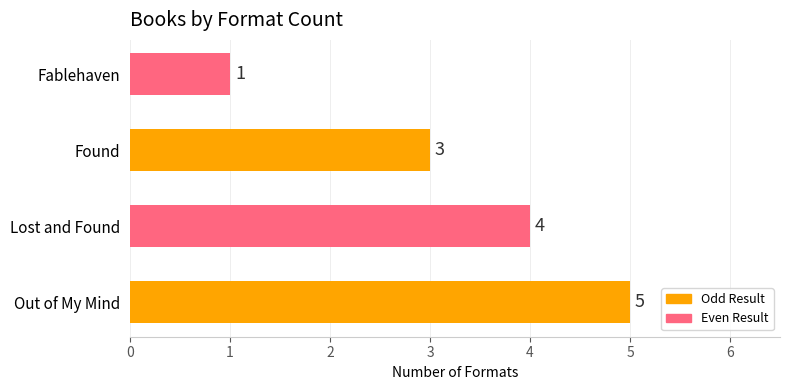

List the labels in order of value, smallest first.

Fablehaven, Found, Lost and Found, Out of My Mind